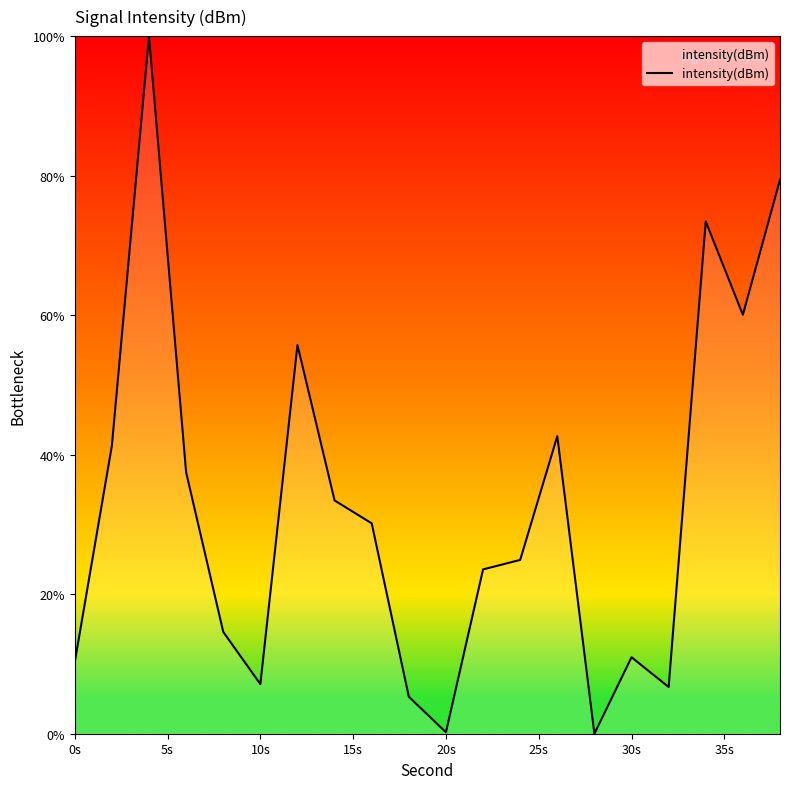

What is the difference between the maximum and minimum values?

100.0